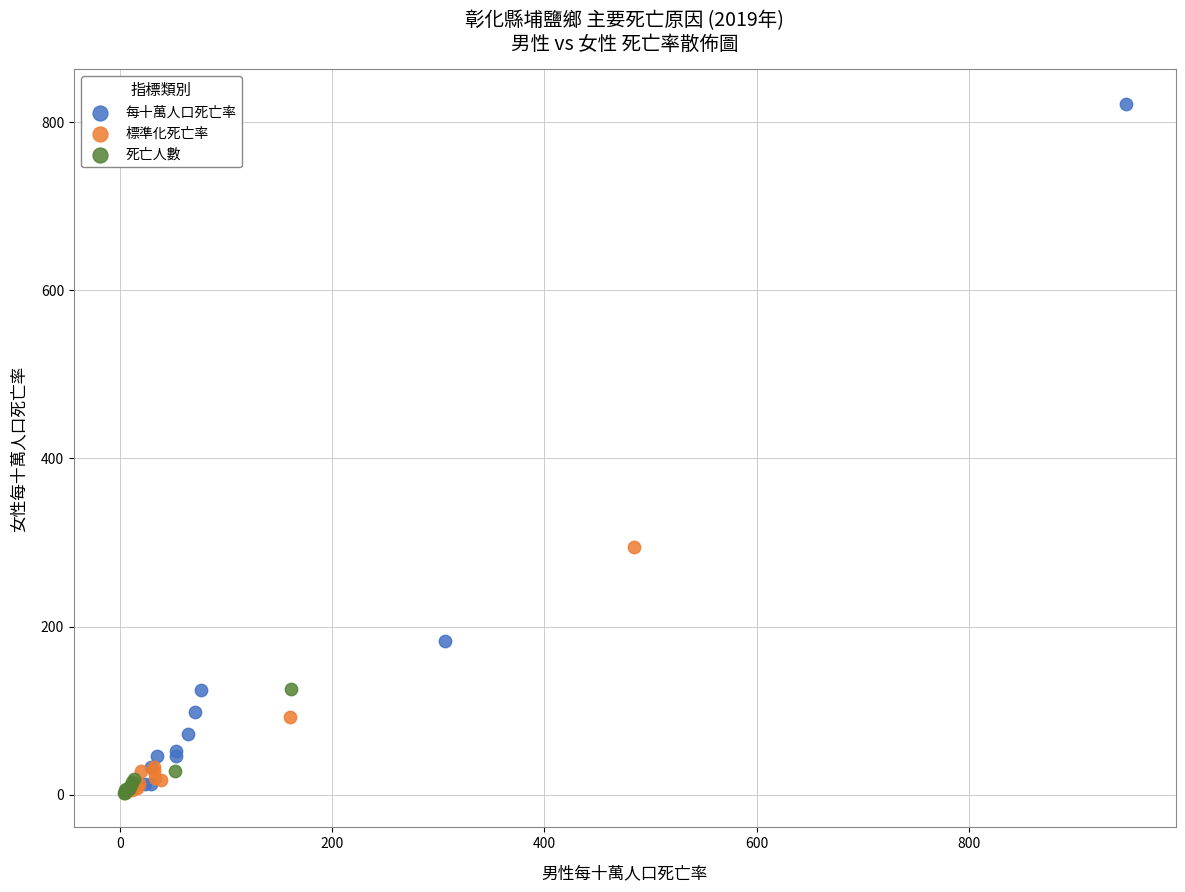

Which series has the largest Y range (max minus min)?

每十萬人口死亡率